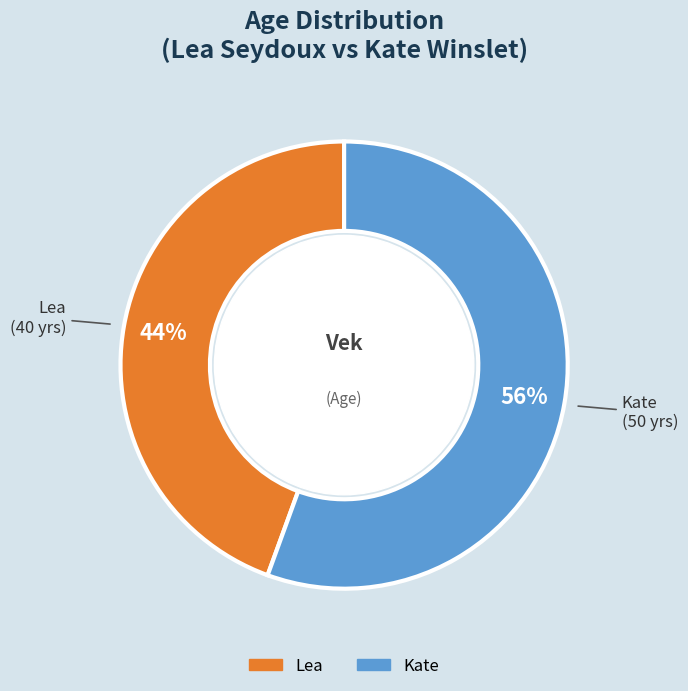

Which category has the biggest portion of the pie?

Kate